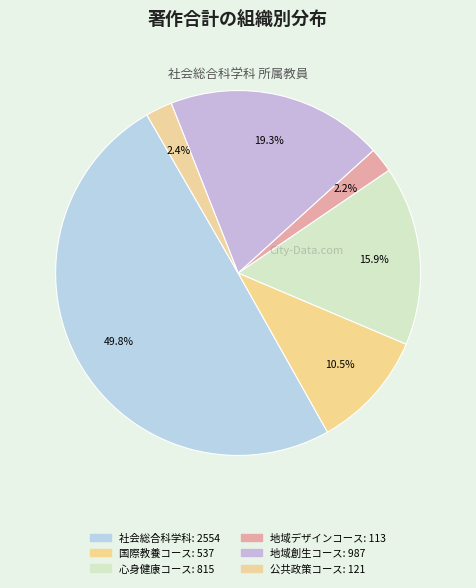

To the nearest percent, what is the average slice percentage?

17%